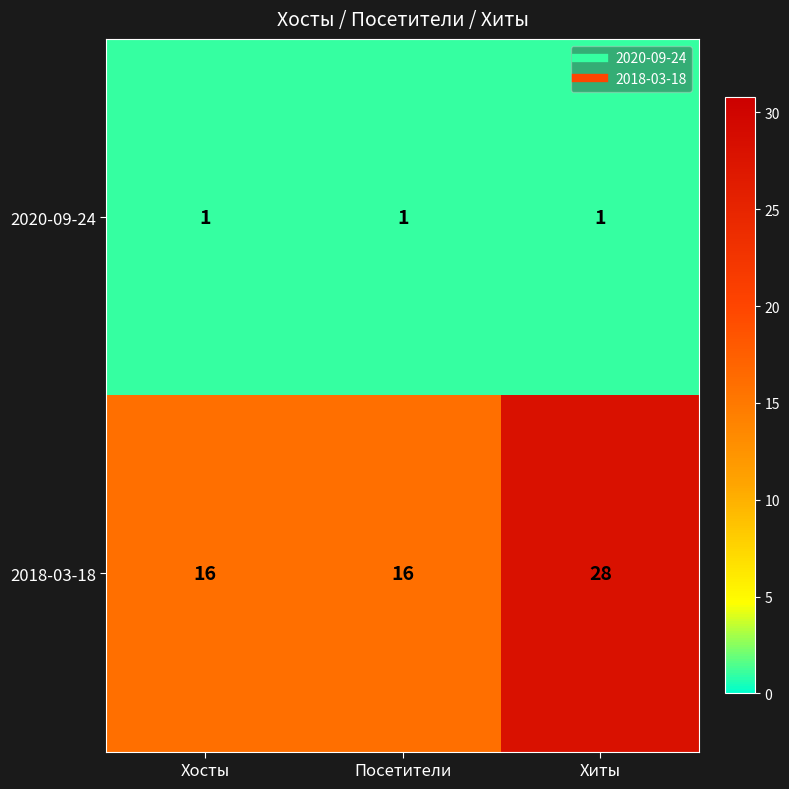

What is the greatest value displayed?

28